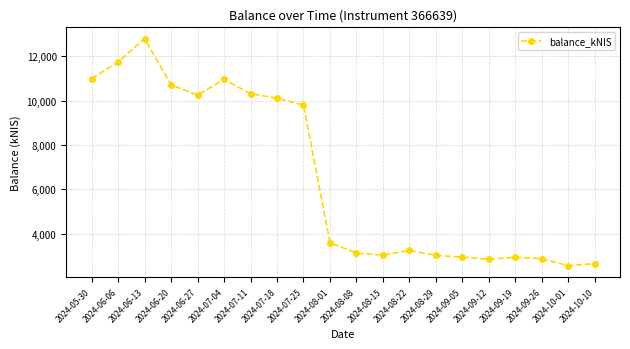

What is the difference between the values at 2024-09-12 and 2024-07-11?

7457.2